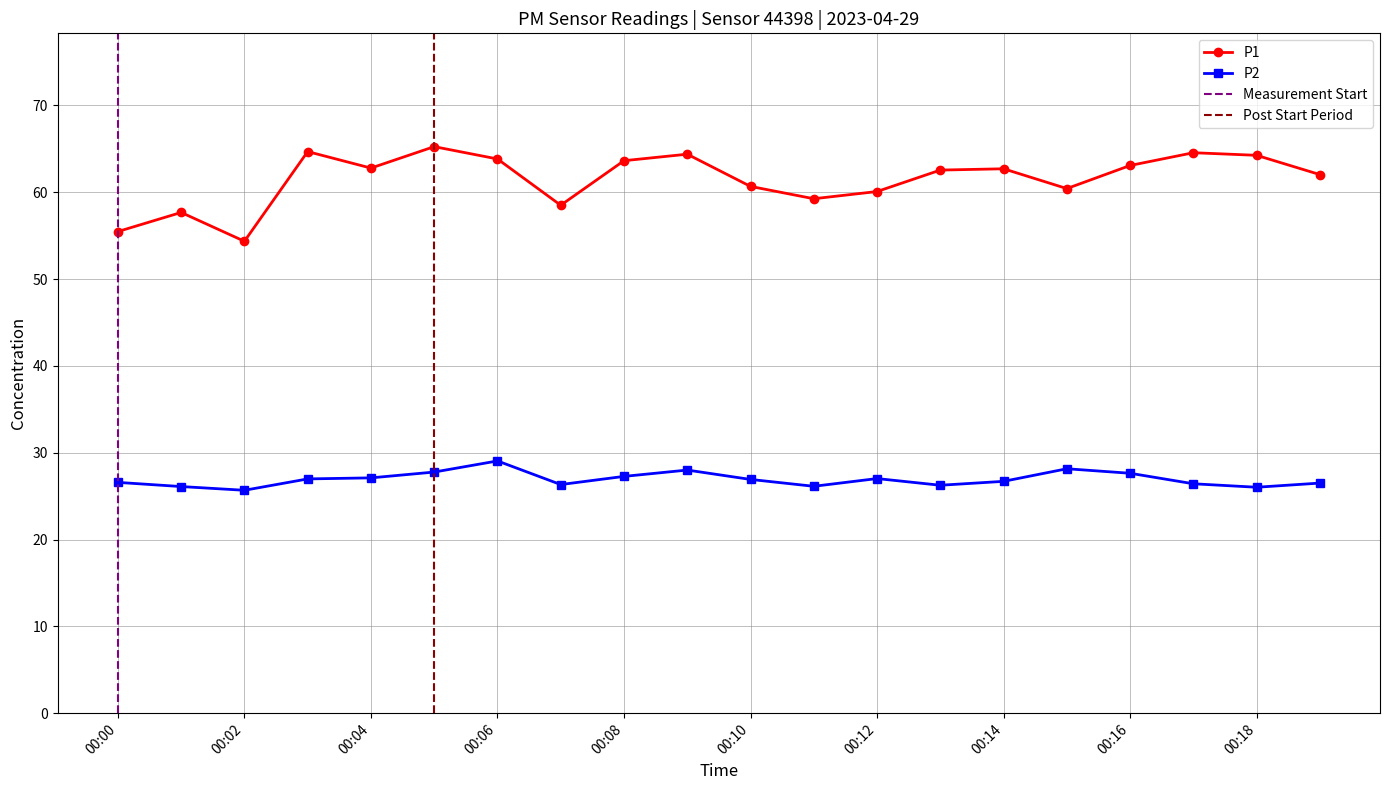

How many series are shown in this chart?

2